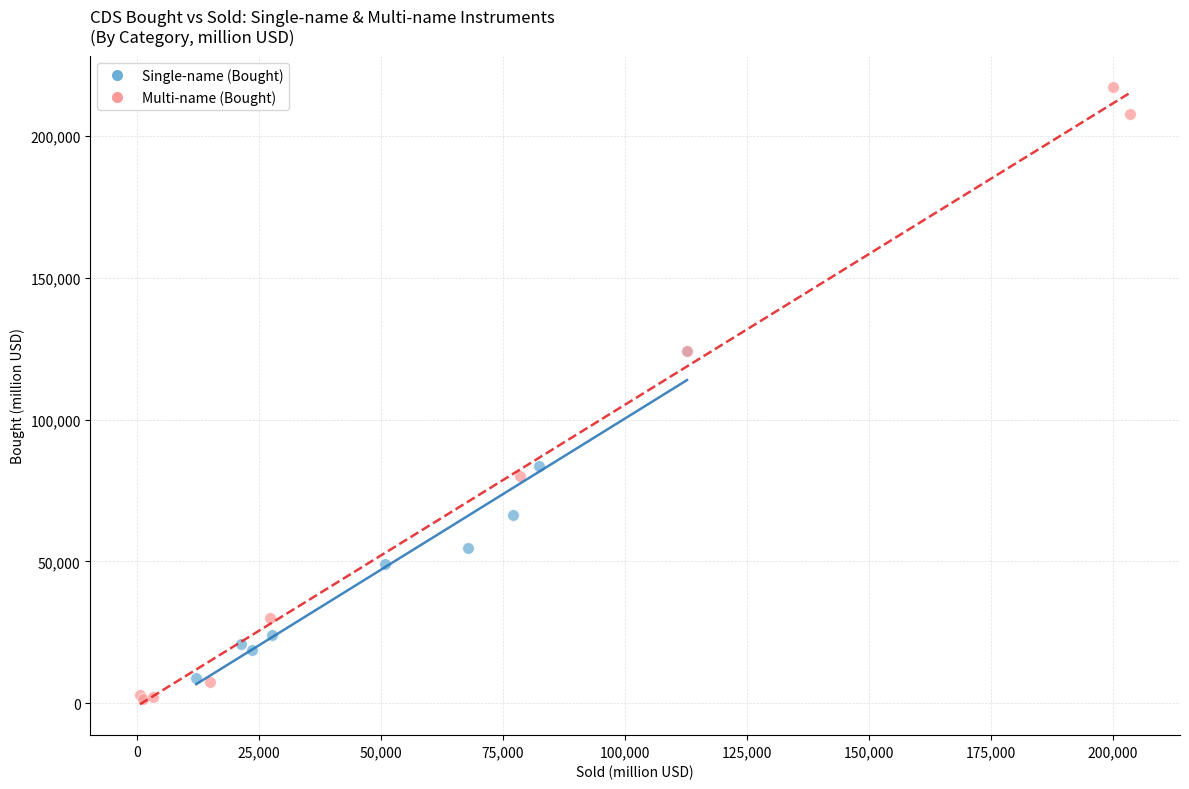

Which series contains the lowest Y value?

Multi-name (Bought)